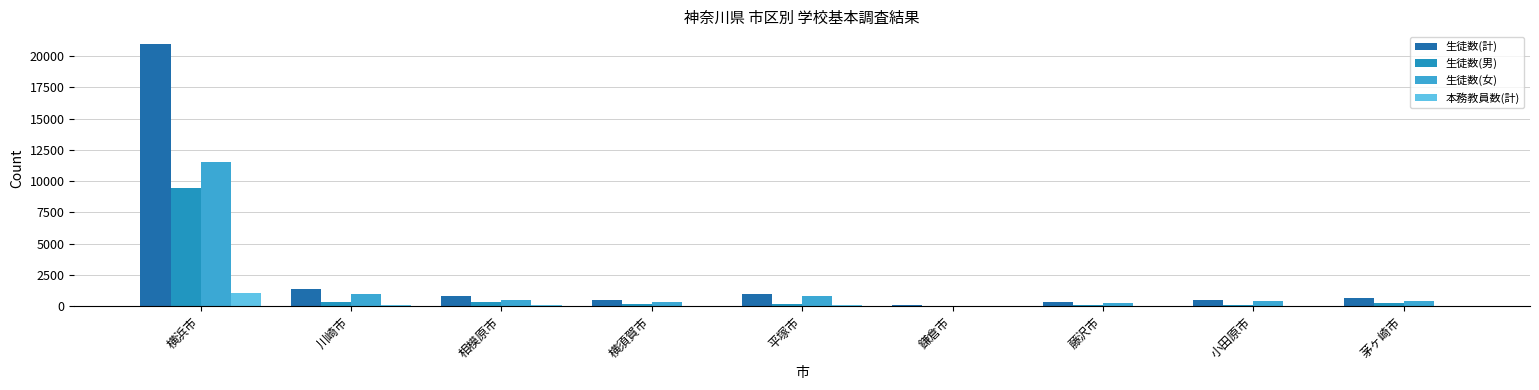

List the series in order of their overall mean, highest first.

生徒数(計), 生徒数(女), 生徒数(男), 本務教員数(計)